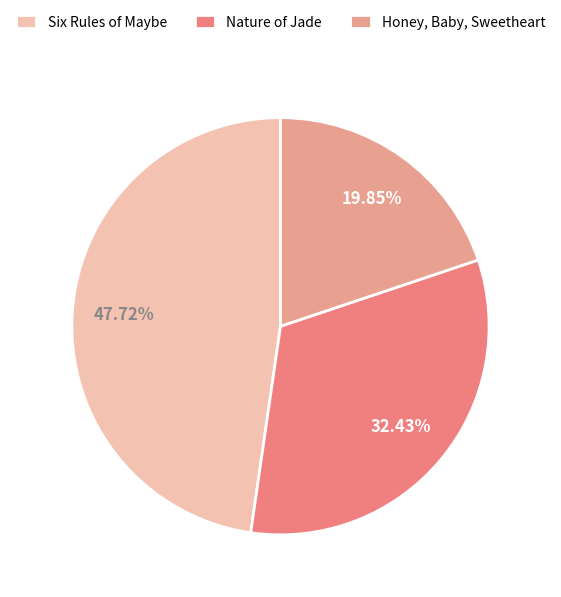

Is it true that Nature of Jade is 39% of the pie?

False